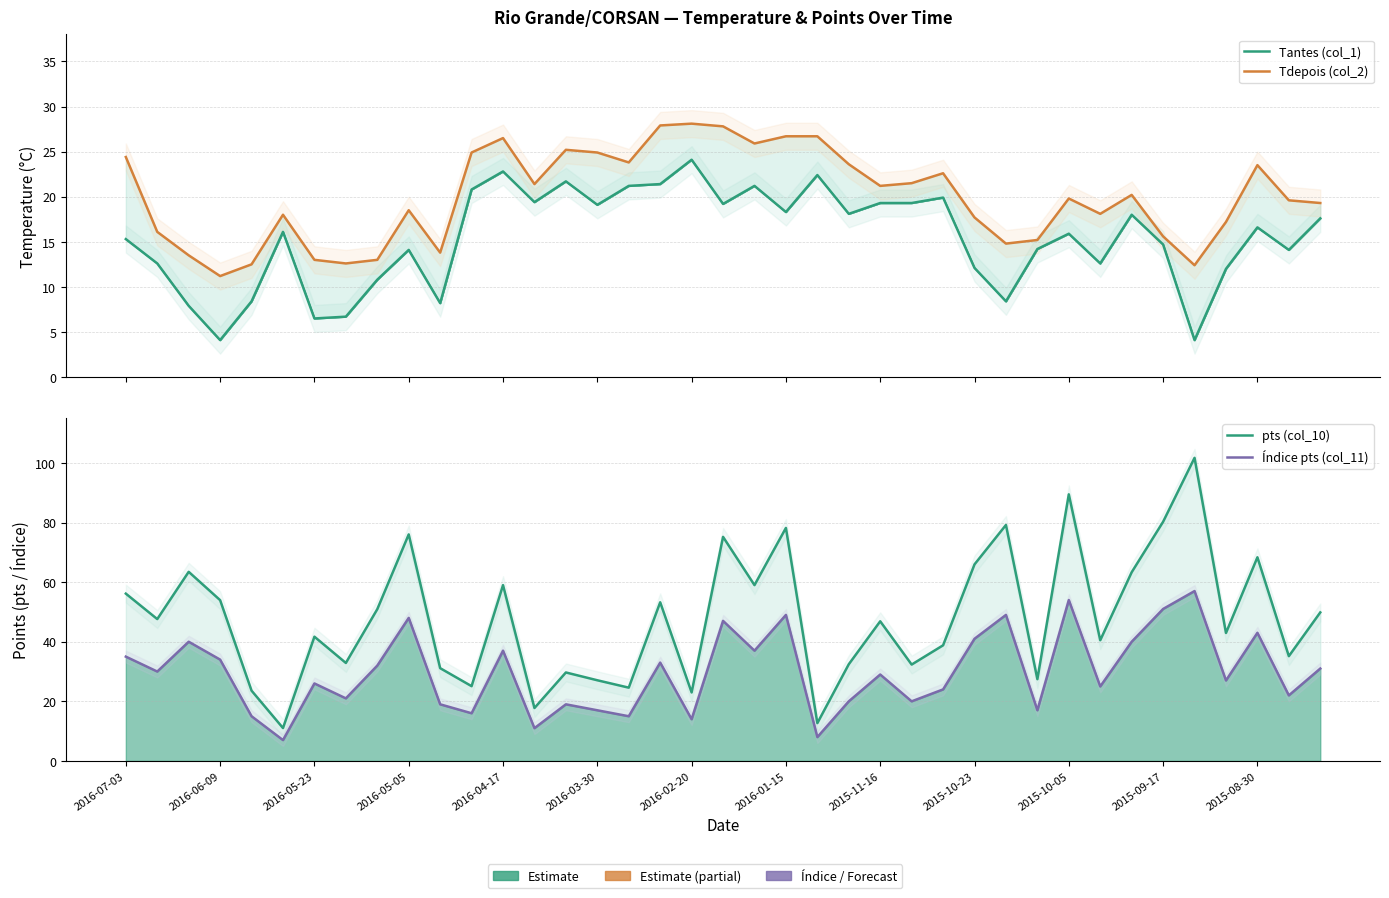

What is the total value across all series at 2015-09-17?

161.6